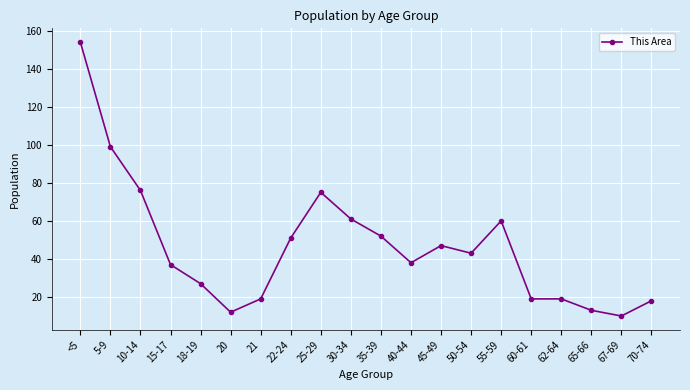

What is the minimum value shown in the chart?

10